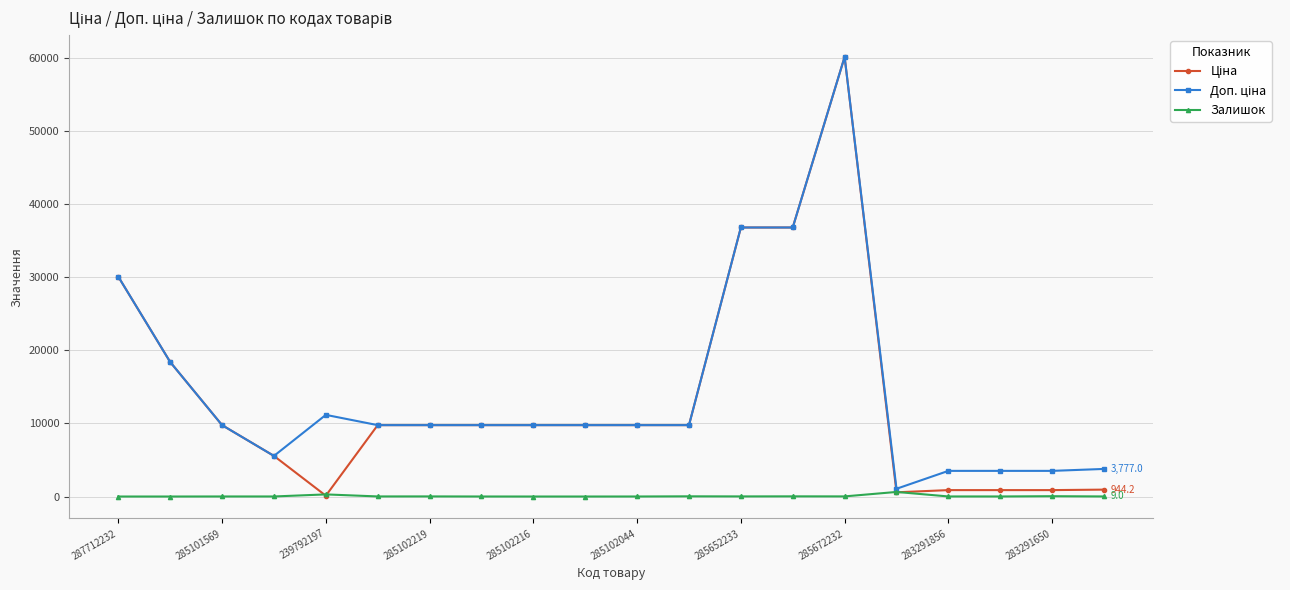

What is the greatest value displayed?

60205.6